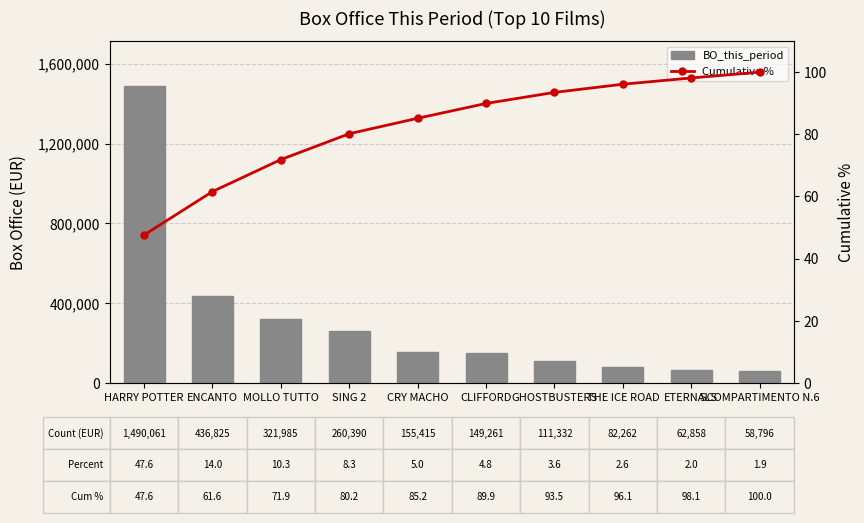

The value of BO_this_period at THE ICE ROAD is 138595.4. True or false?

False